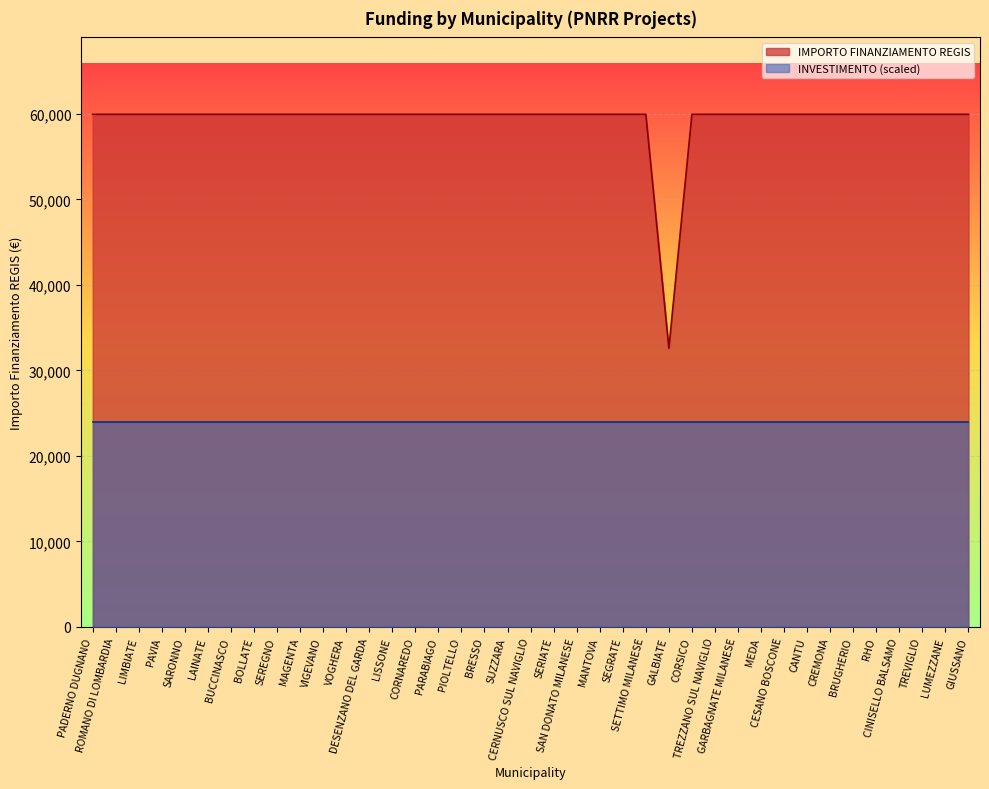

How many data points does each series have?

39